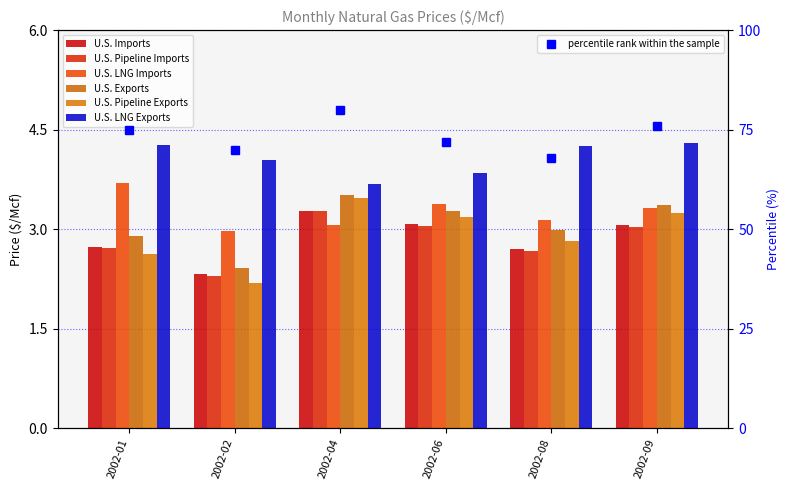

Count the number of data series in this chart.

6